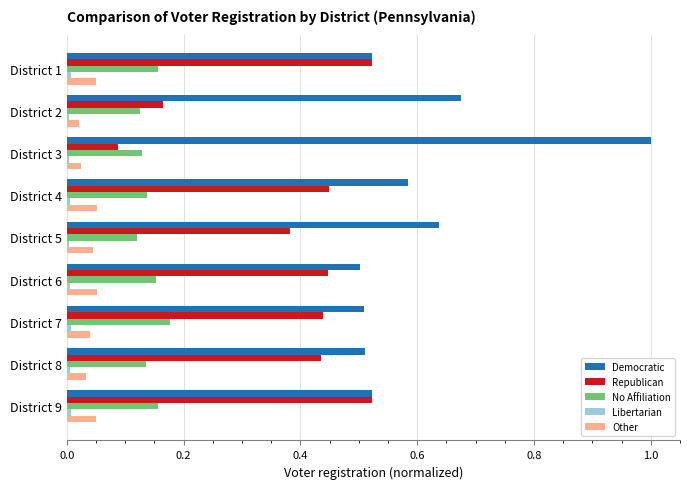

Is the value of No Affiliation at District 4 greater than the value of Other at District 2?

Yes